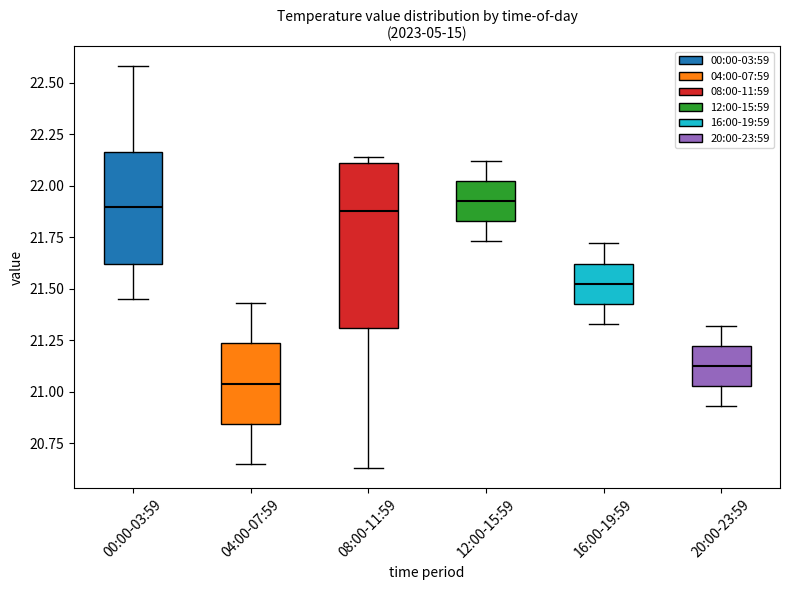

Reading left to right, read every box against the y-axis: the position of its median line, the range the box covers, and the ends of its whiskers. The values are not printed on the chart, so give them approximately, as read against the axis.

00:00-03:59: median 21.90, box 21.60 to 22.15, whiskers 21.45 to 22.60
04:00-07:59: median 21.05, box 20.85 to 21.25, whiskers 20.65 to 21.45
08:00-11:59: median 21.90, box 21.30 to 22.10, whiskers 20.65 to 22.15
12:00-15:59: median 21.95, box 21.85 to 22.00, whiskers 21.75 to 22.10
16:00-19:59: median 21.55, box 21.45 to 21.60, whiskers 21.35 to 21.70
20:00-23:59: median 21.15, box 21.05 to 21.20, whiskers 20.95 to 21.30